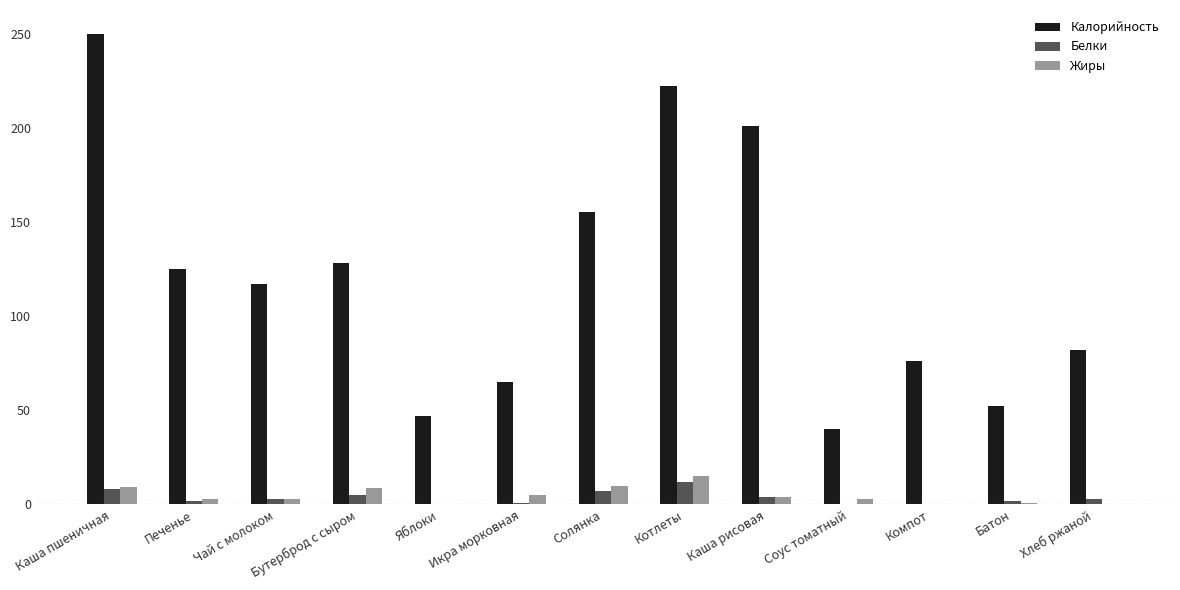

What is the average value of the Калорийность series?

120.0